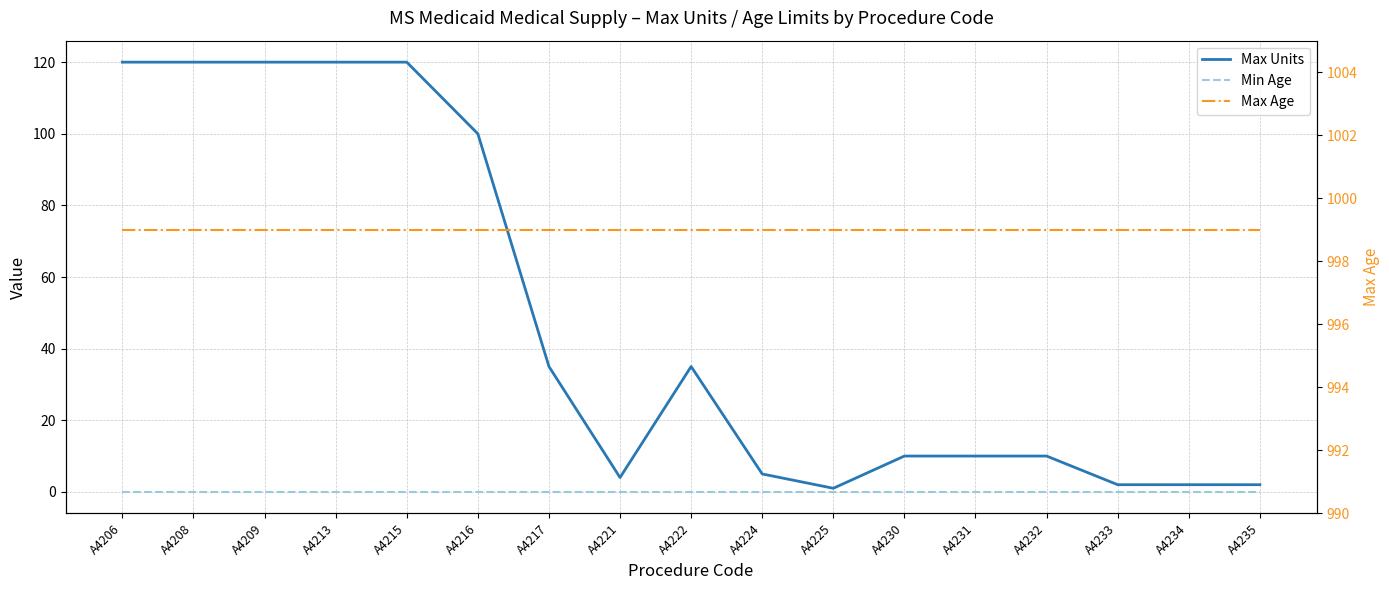

Rank the series at A4206 from highest to lowest value.

Max Age, Max Units, Min Age